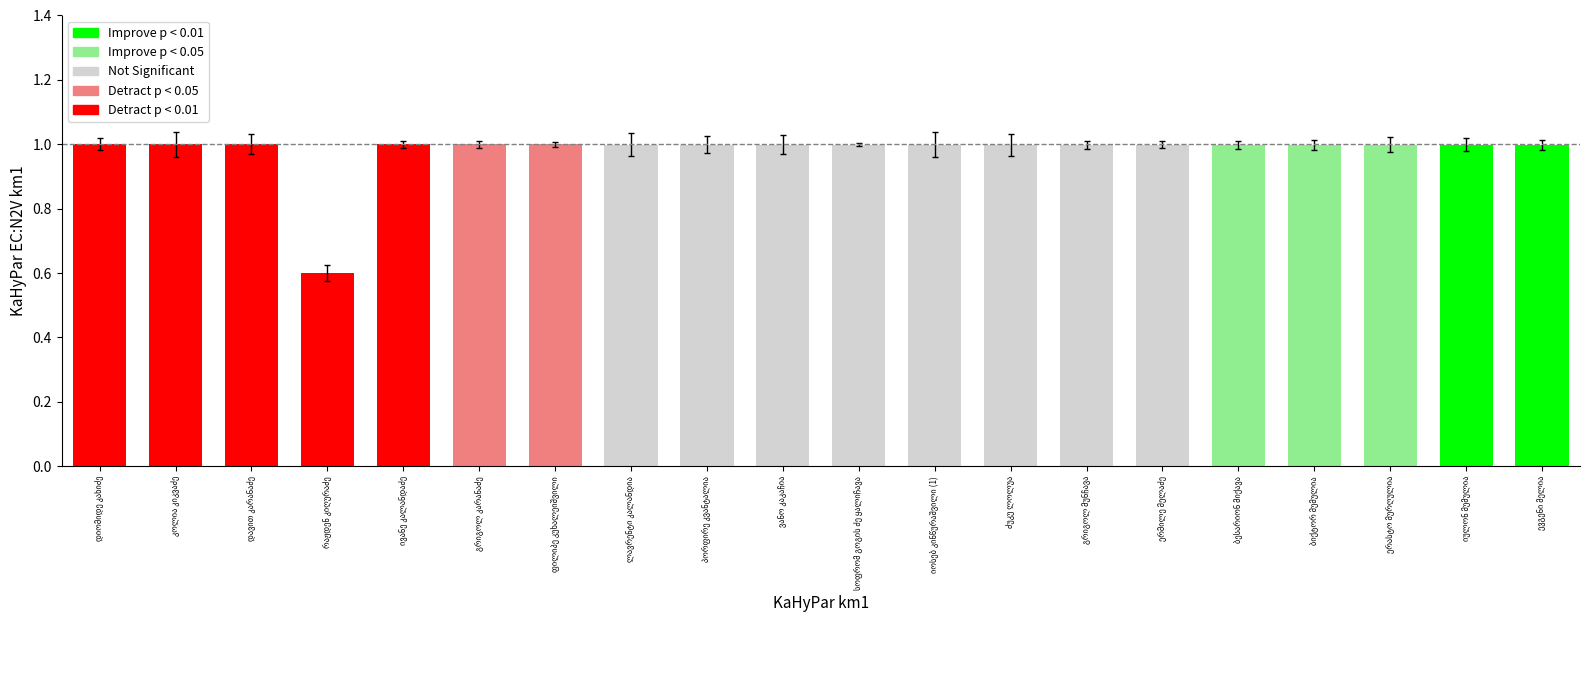

Reading left to right, extract all data points from this chart.

1.0	1.0	1.0	0.6	1.0	1.0	1.0	1.0	1.0	1.0	1.0	1.0	1.0	1.0	1.0	1.0	1.0	1.0	1.0	1.0